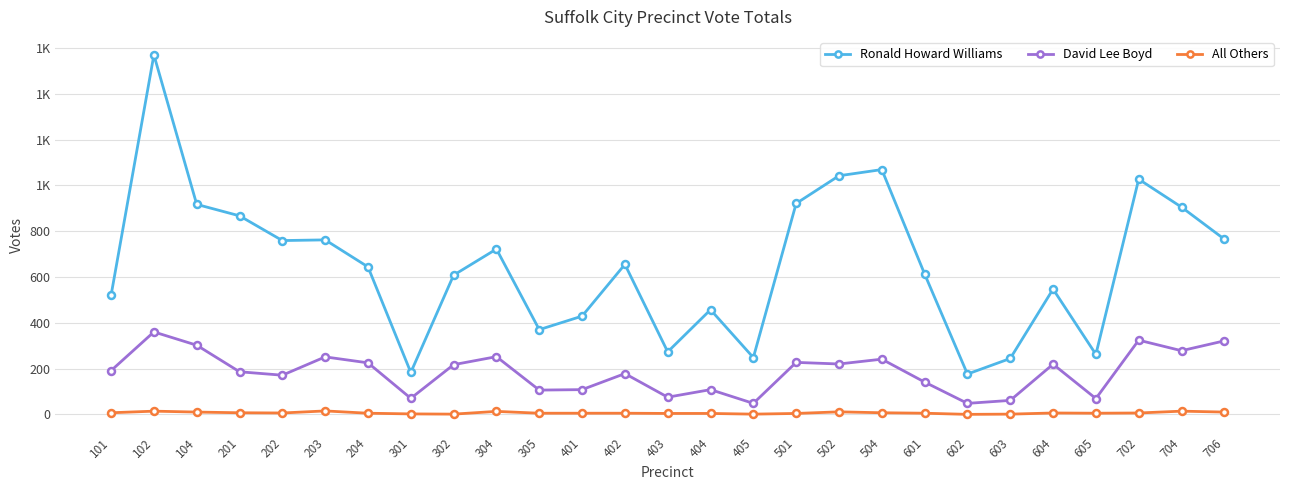

What value does the David Lee Boyd series have at 301, to the nearest 10?

70